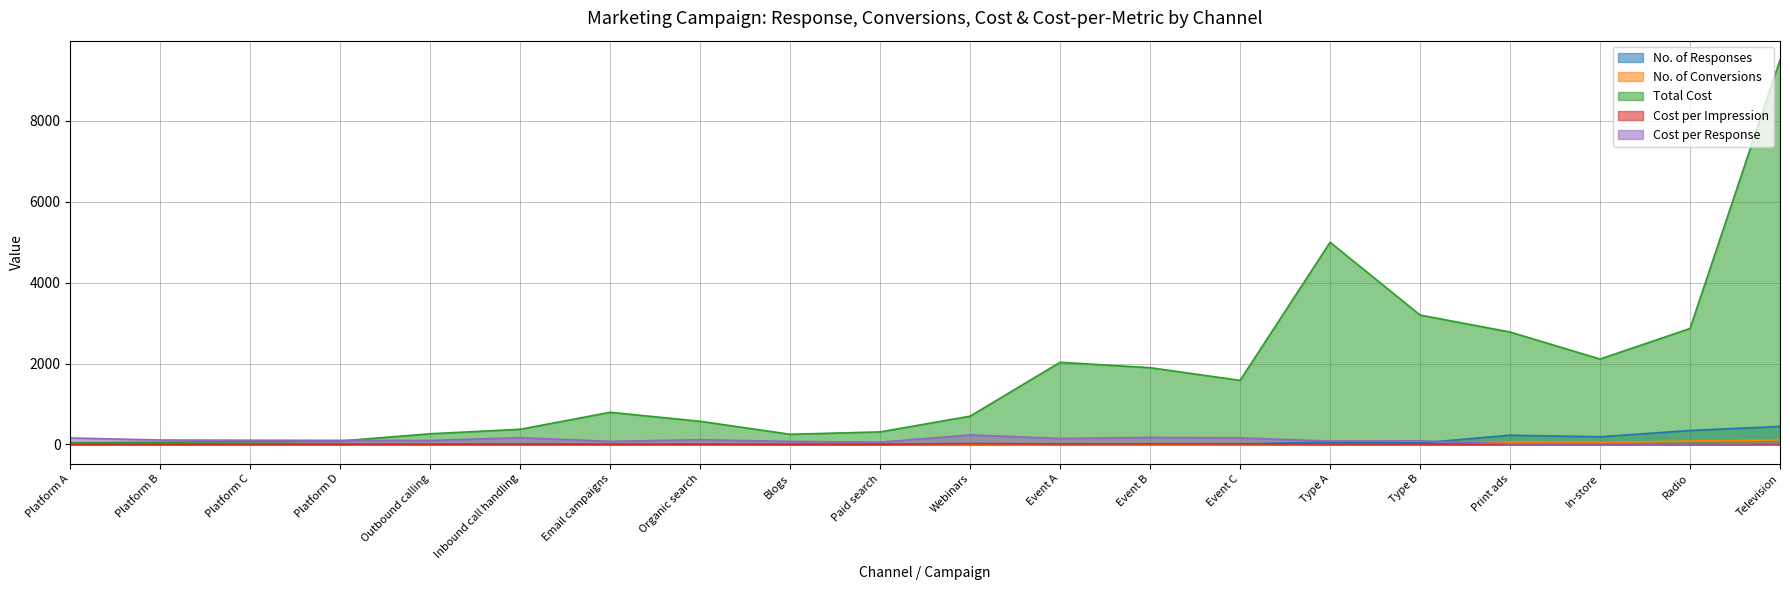

Read the No. of Conversions value at Television.

111.2